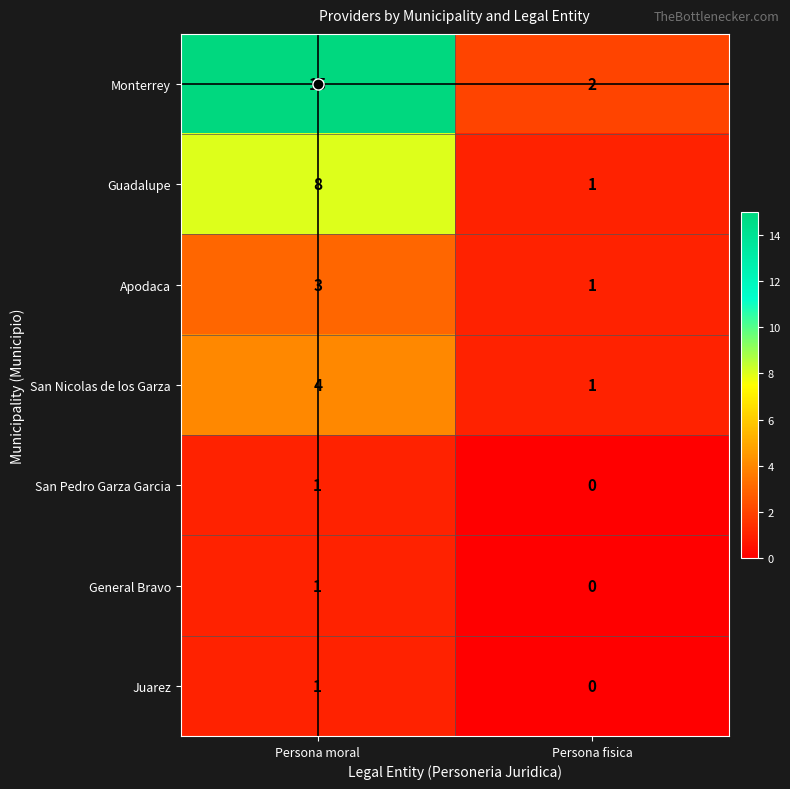

Which series changed the most between Persona moral and Persona fisica?

Monterrey